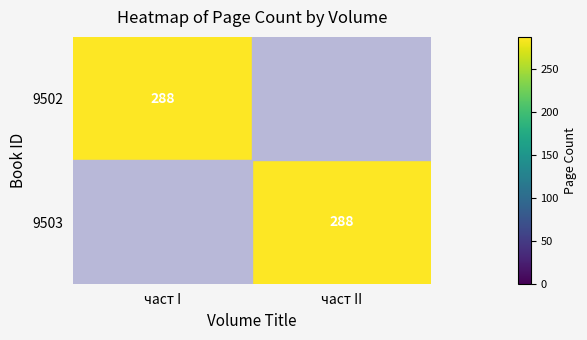

True or false: 9502 has a value of 454 at част I.

False